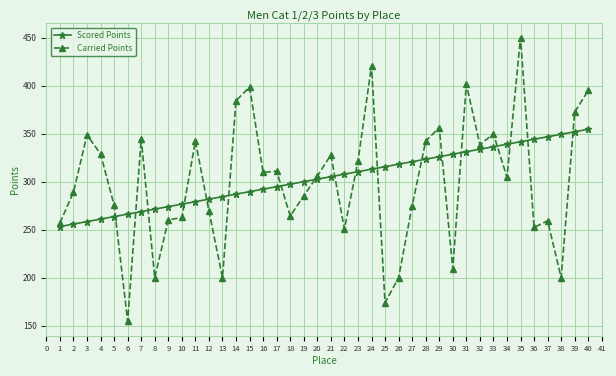

How many lines are shown in the chart?

2